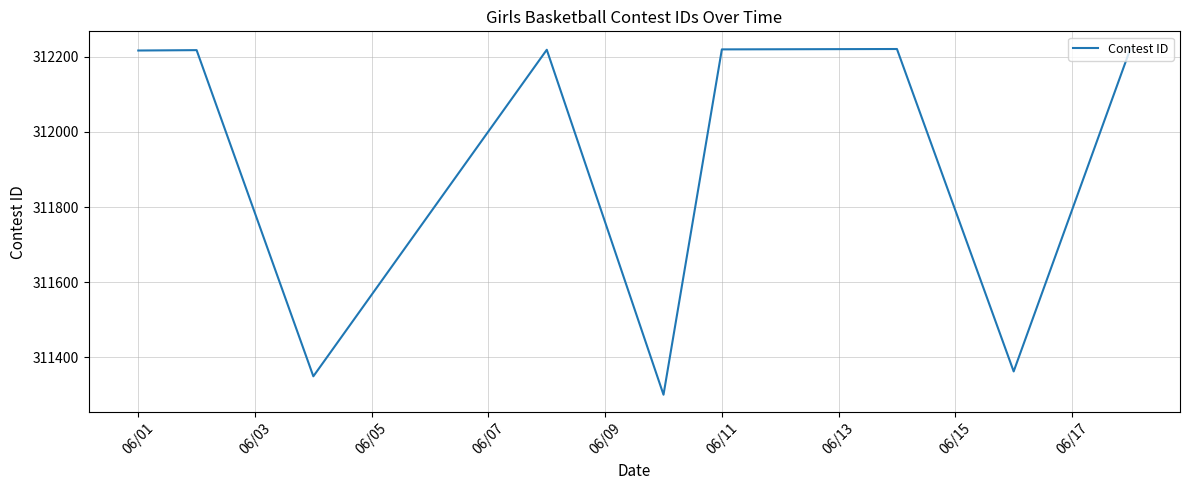

What is the difference between the maximum and minimum values?

922